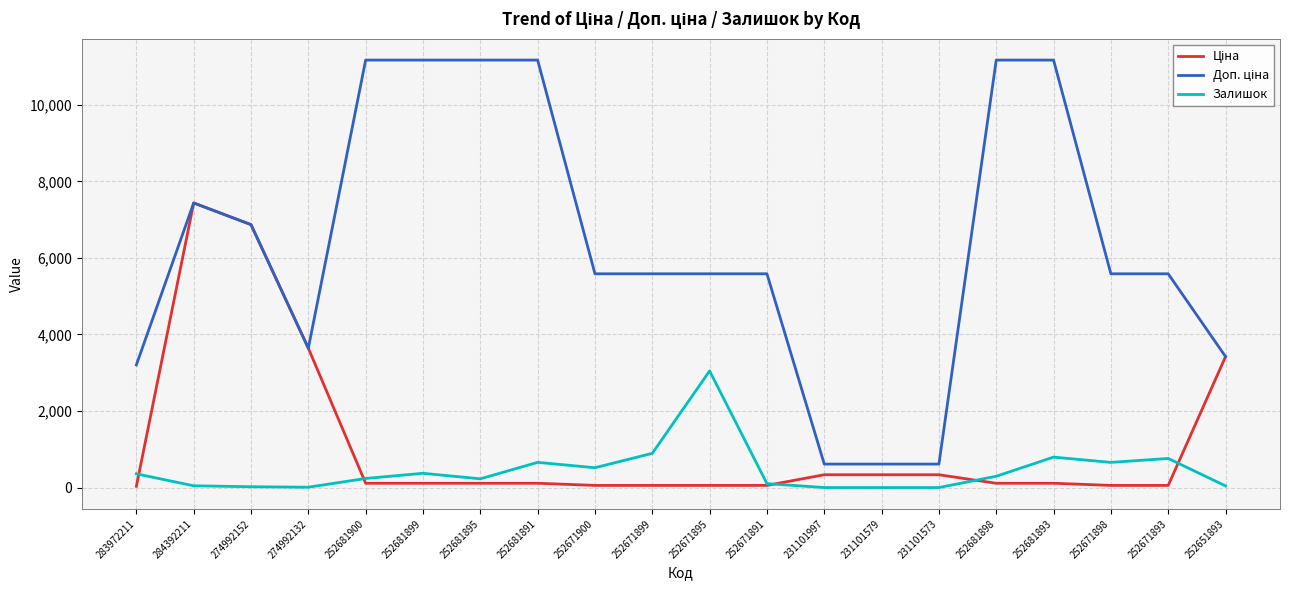

What is the highest value of the Залишок series?

3048.0